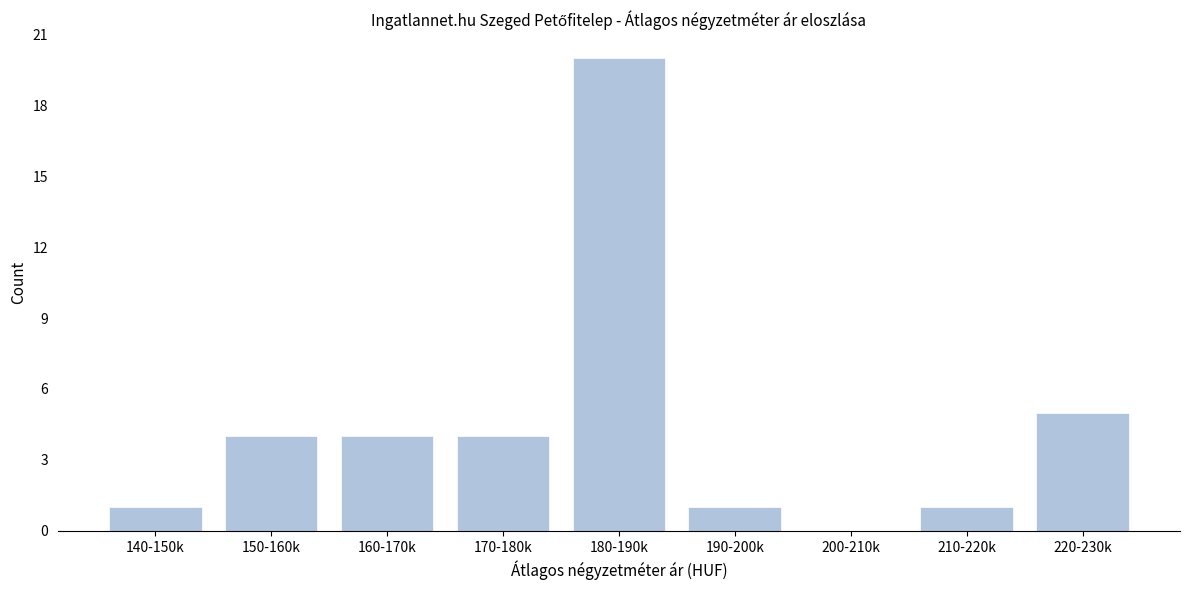

Reading left to right, what are all the values shown in this chart?

140-150k=1	150-160k=4	160-170k=4	170-180k=4	180-190k=20	190-200k=1	200-210k=0	210-220k=1	220-230k=5